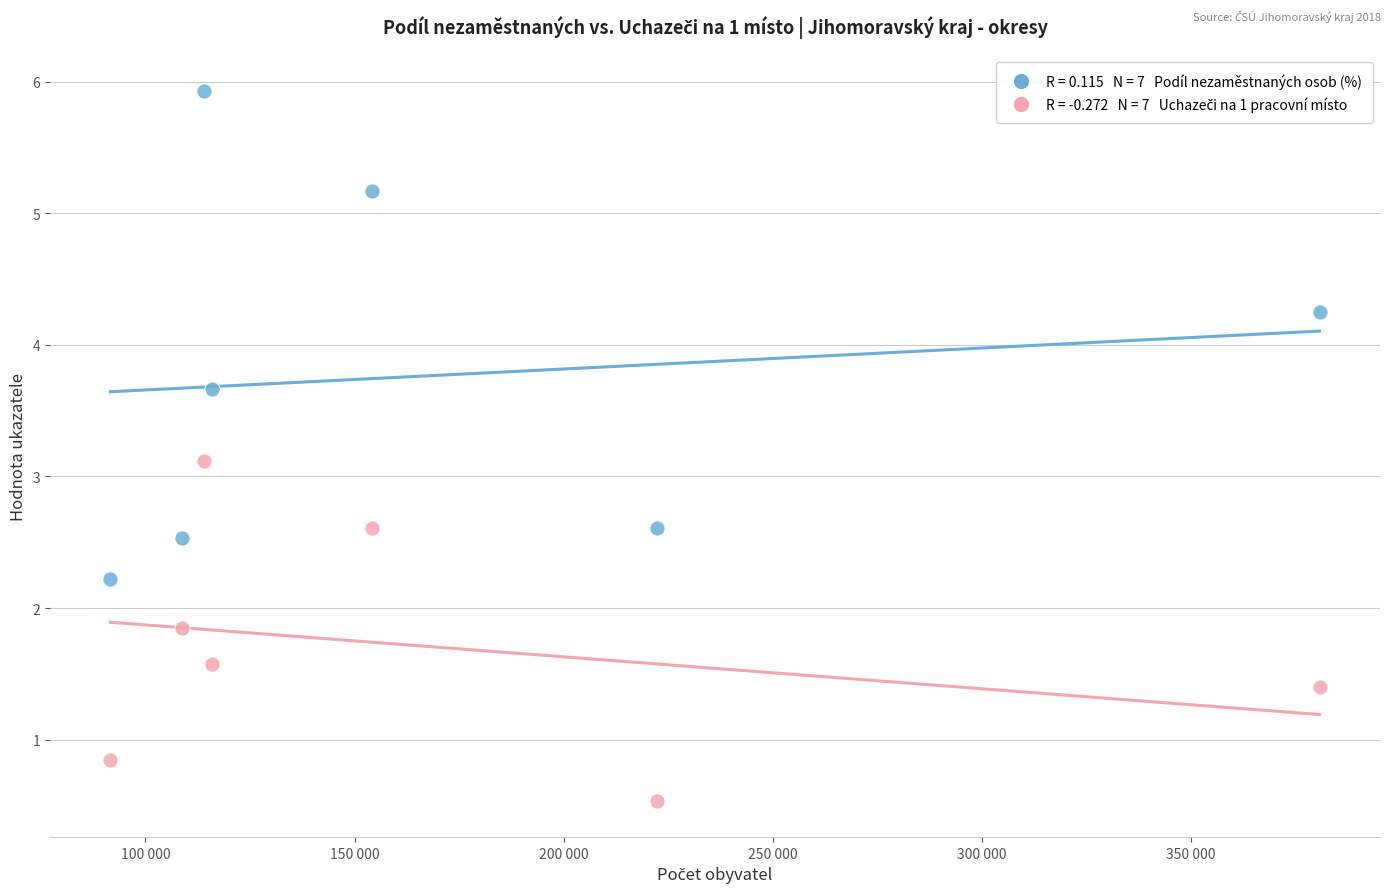

Across all data points, what is the range of Y values (max minus min)?

5.4